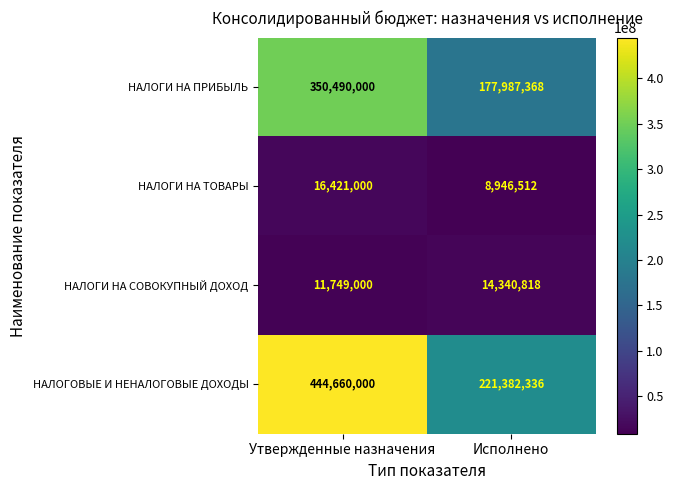

The НАЛОГИ НА ПРИБЫЛЬ series shows 177987368 at Исполнено. True or false?

True